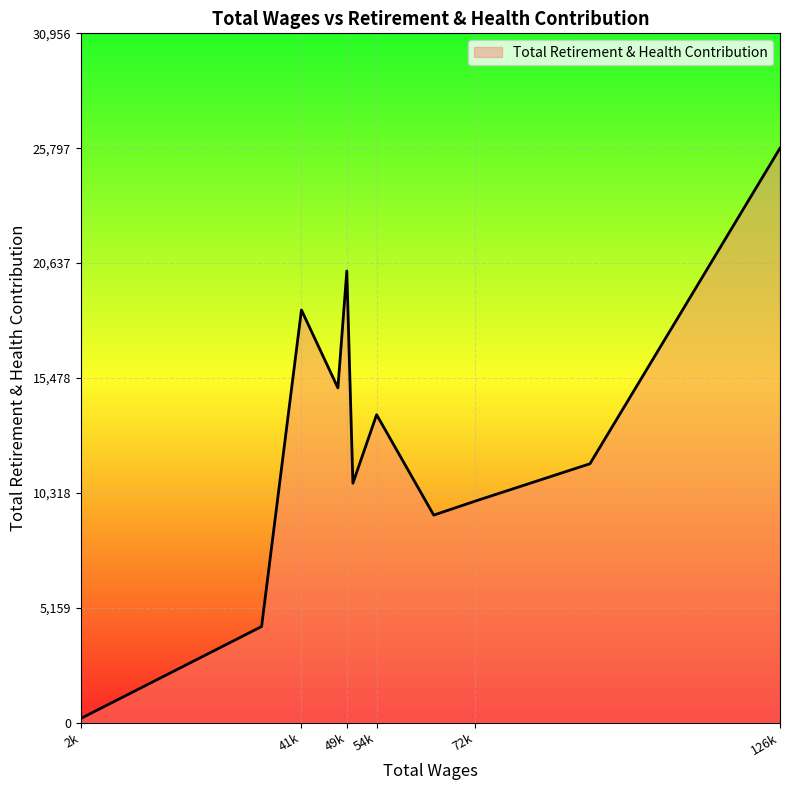

How many values are below 11623?

5